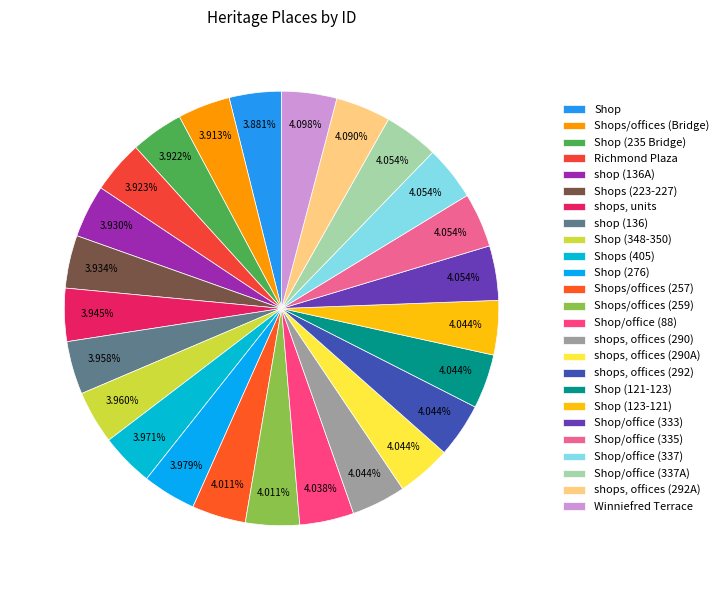

What percentage do Shop (123-121) and shops, units together represent?

8.0%